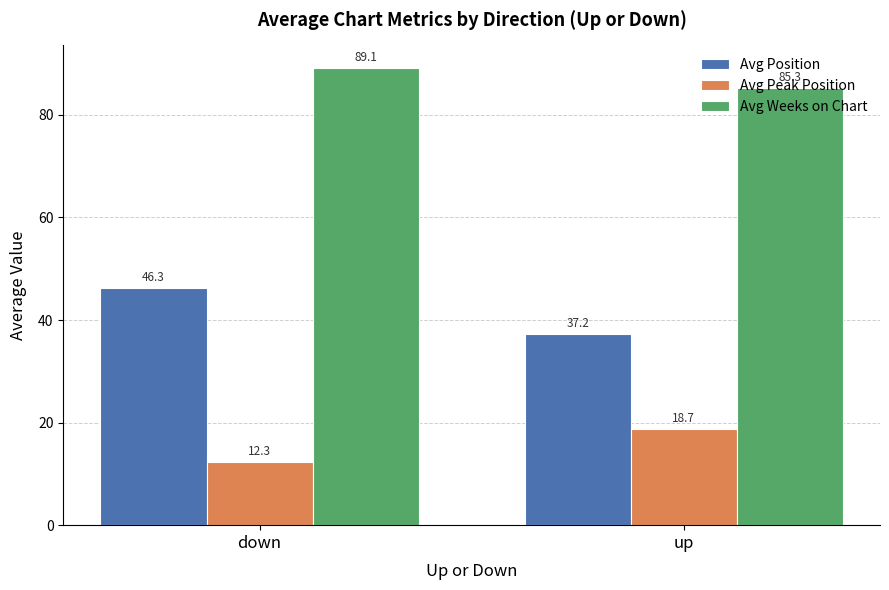

What is the greatest value displayed?

89.1